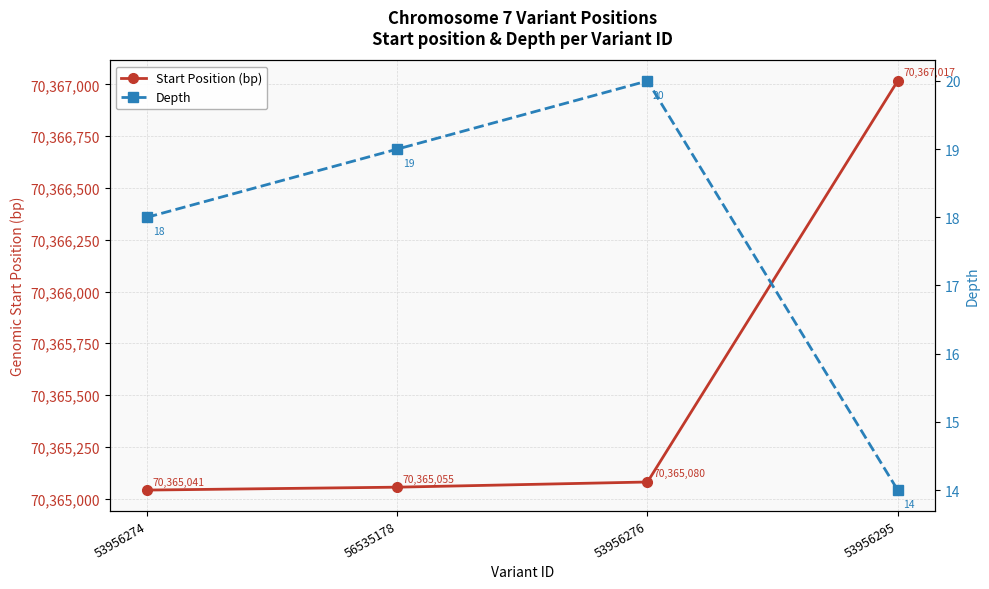

True or false: Start Position (bp) and Depth cross at least once.

False